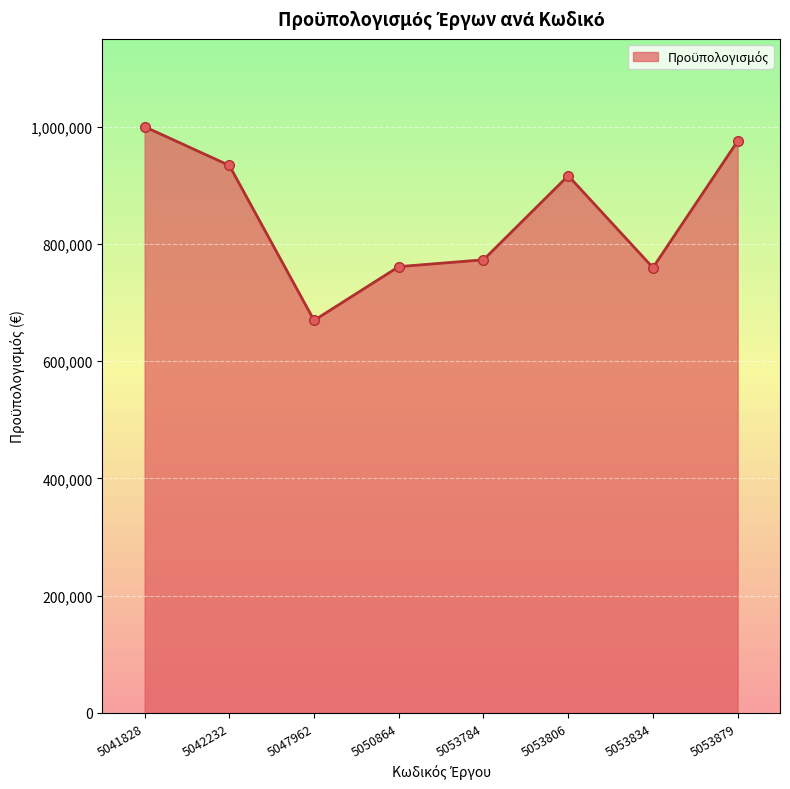

Where is the first local minimum?

5047962